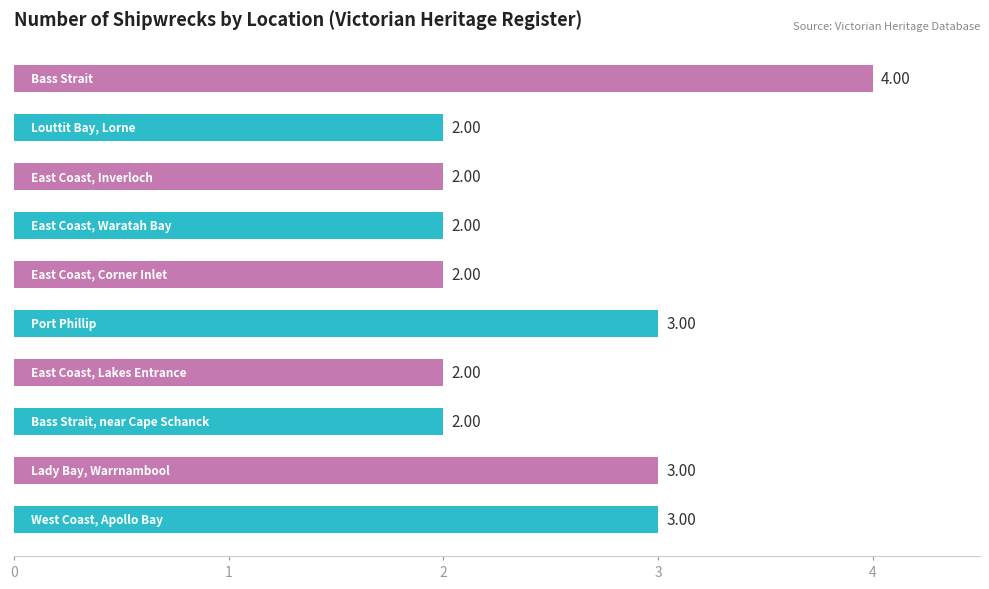

How many data points does each series have?

10